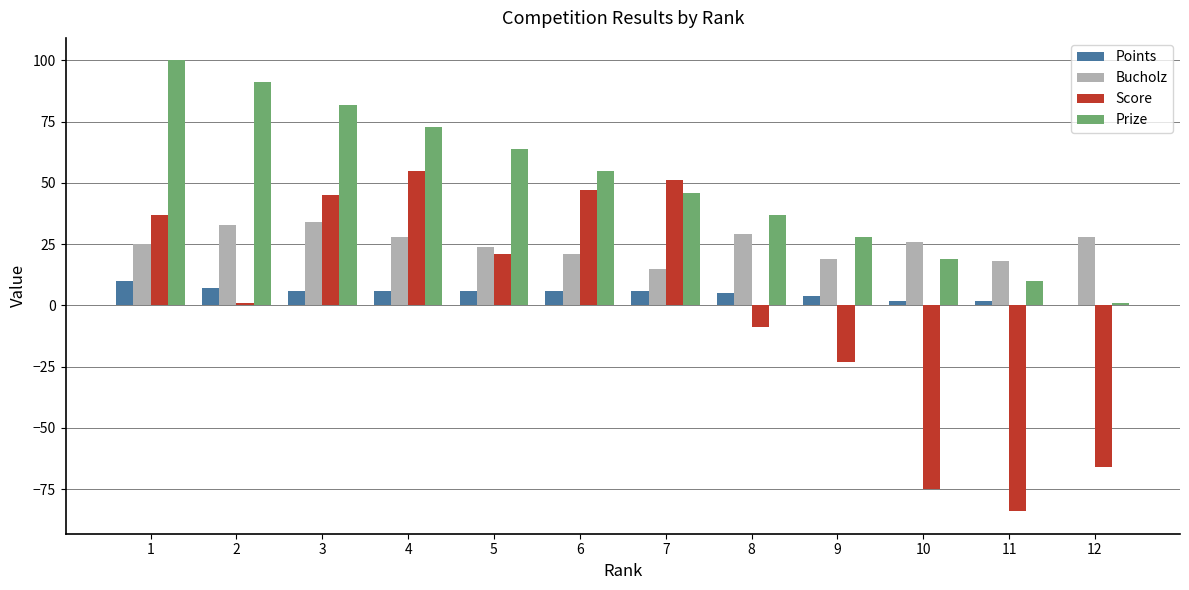

Which label corresponds to the largest value in the chart?

1